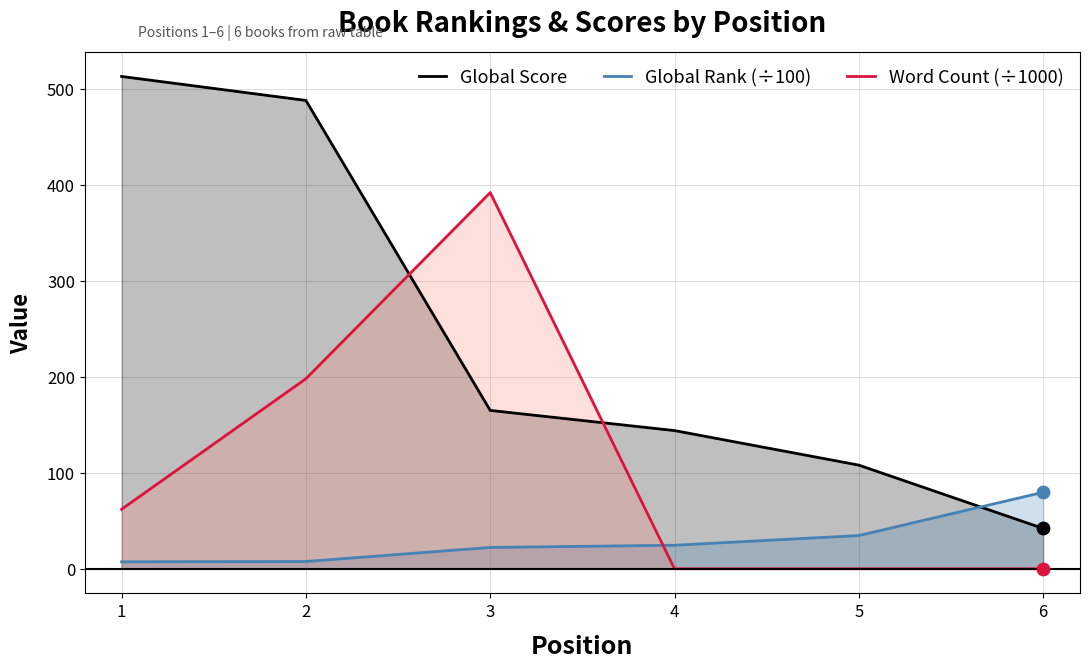

At how many categories does at least one series exceed 486?

2